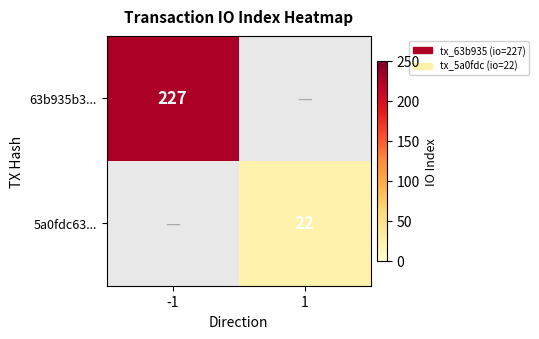

Is it true that 63b935b3... equals 408 at -1?

False